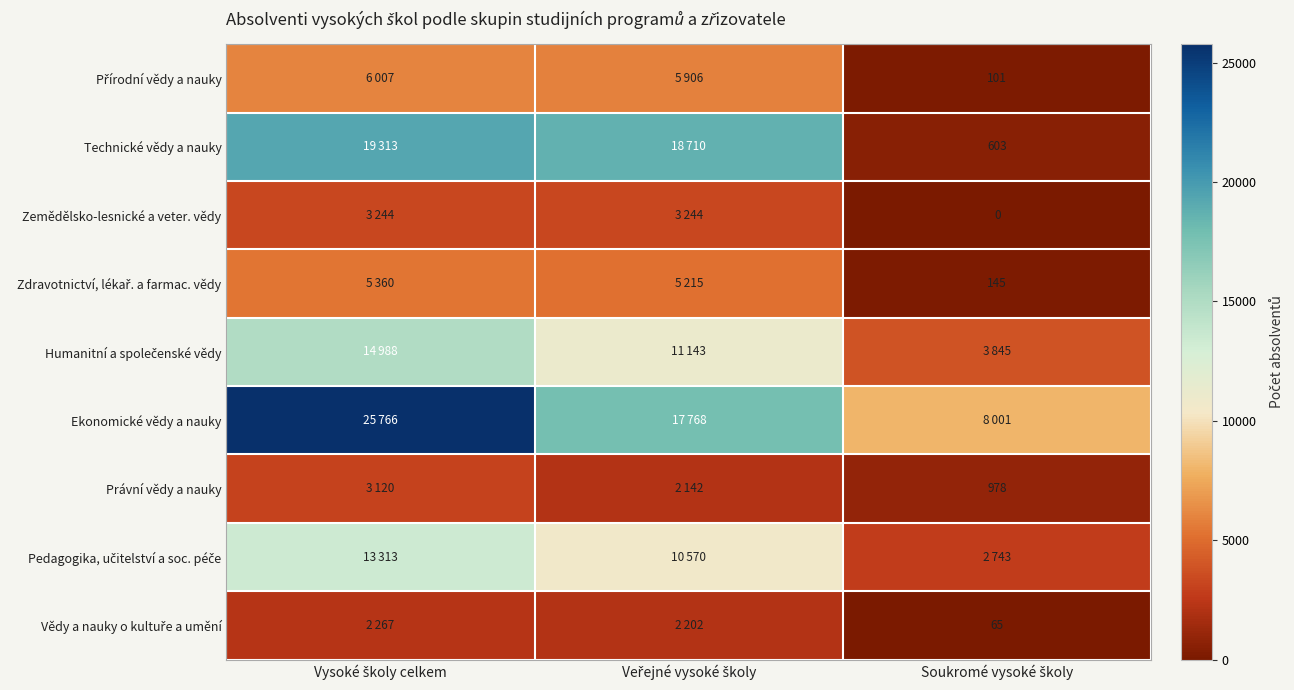

At how many categories does at least one series exceed 7671?

3